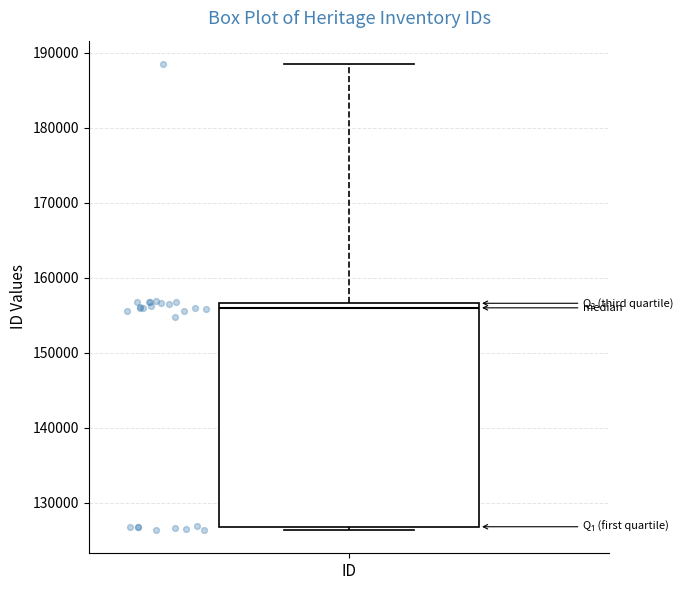

Where does the upper whisker of the box for ID end on the y-axis? The values are not printed on the chart, so give them approximately, as read against the axis.

188000